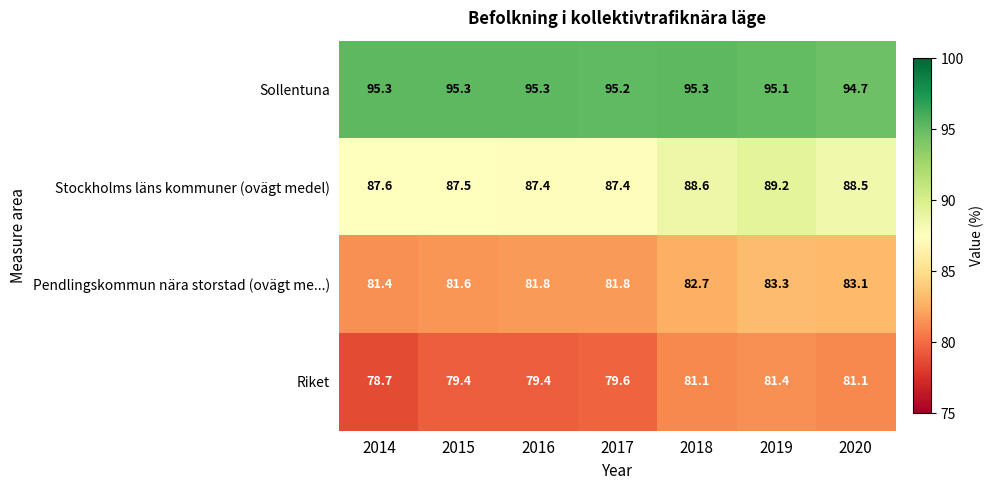

What is the total value across all series at 2016?

343.9